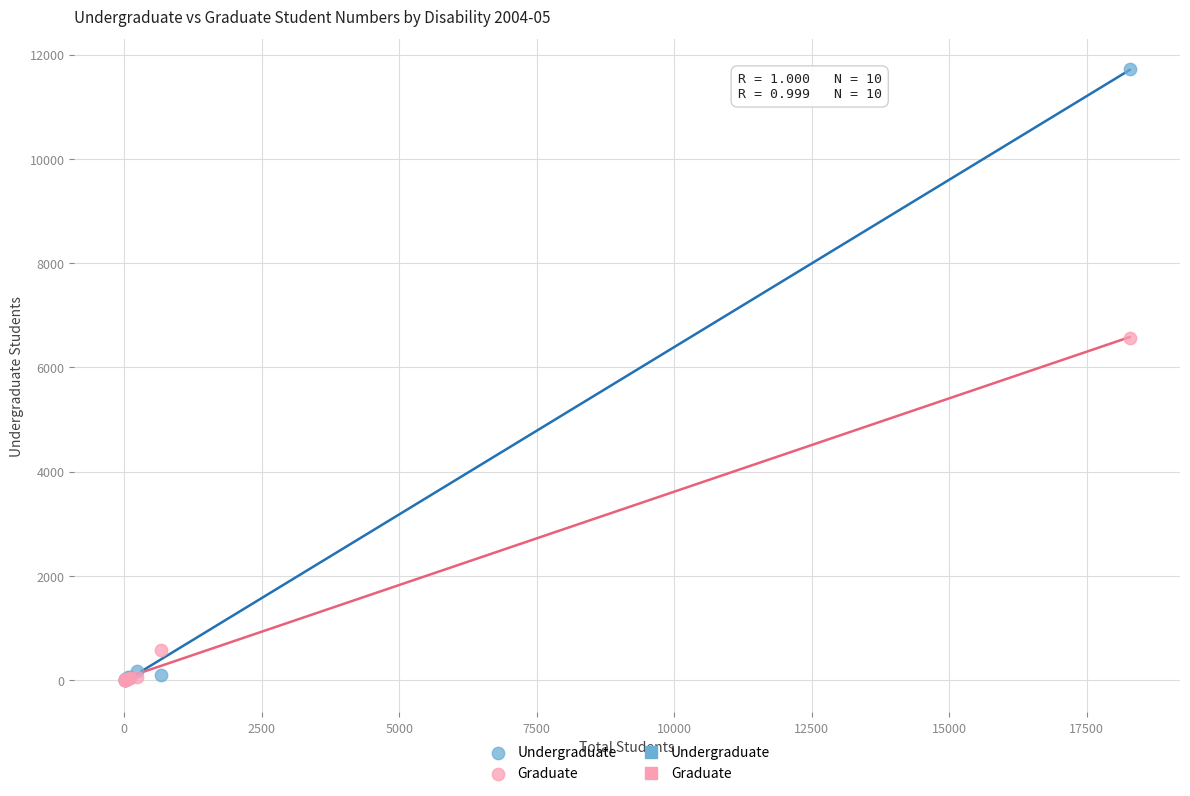

Across all series, what Y value is closest to 5858?

6570